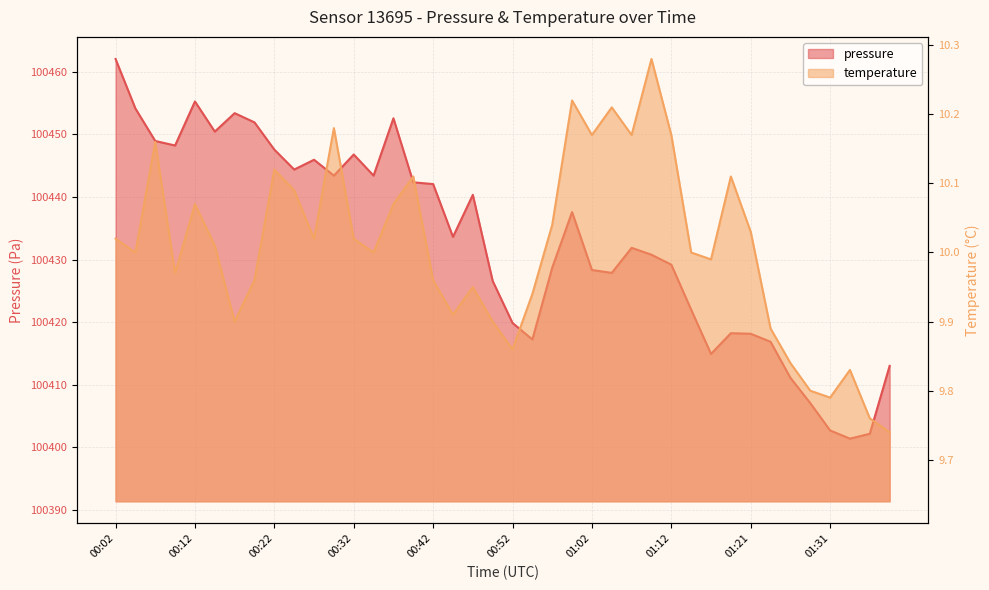

How many values in the pressure series are below 100433?

20